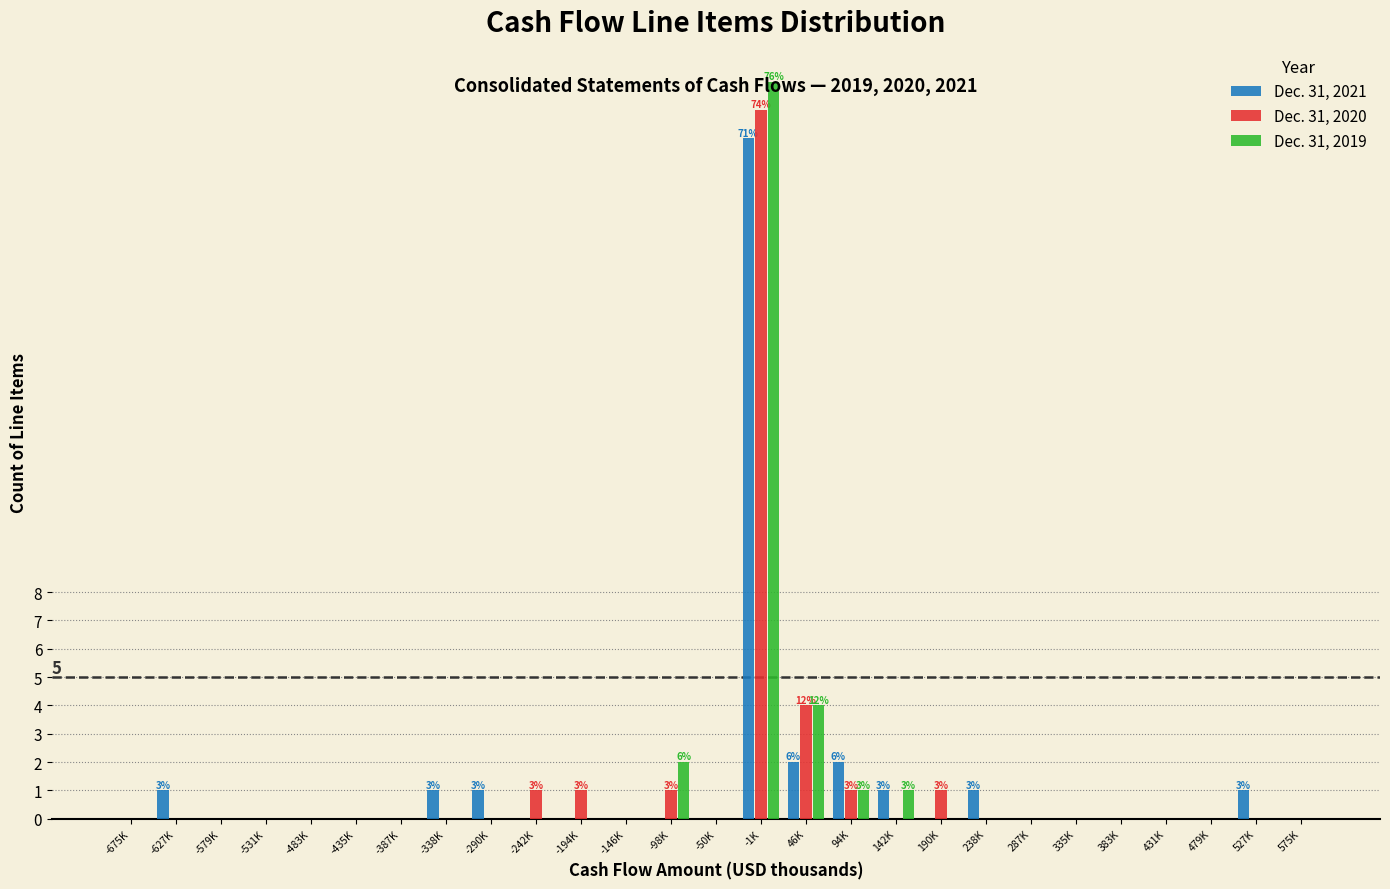

At which label is Dec. 31, 2019 closest to 13?

46K